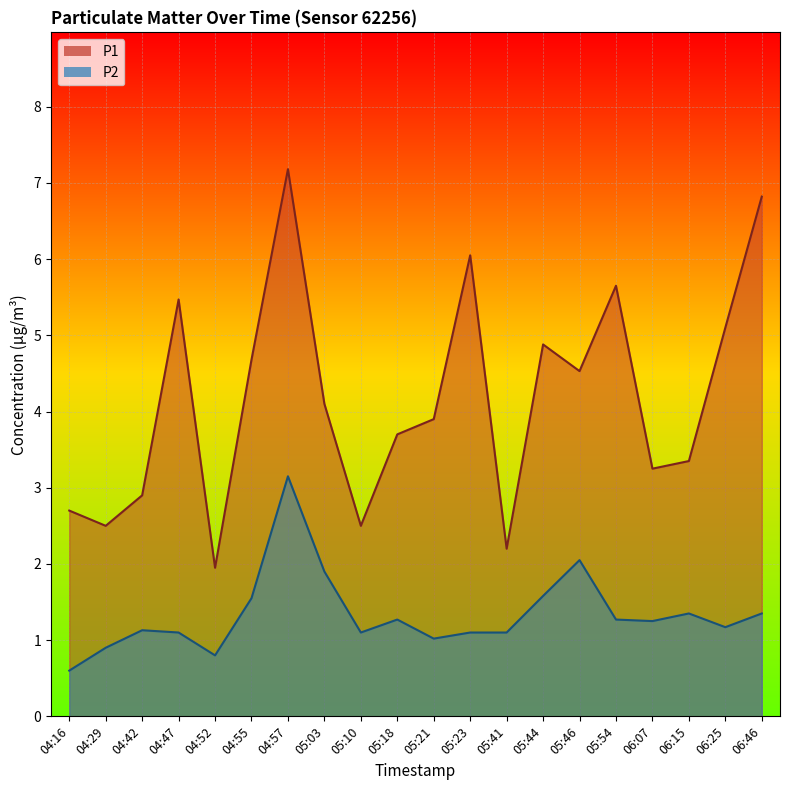

Rank the series by their maximum value, from highest to lowest.

P1, P2